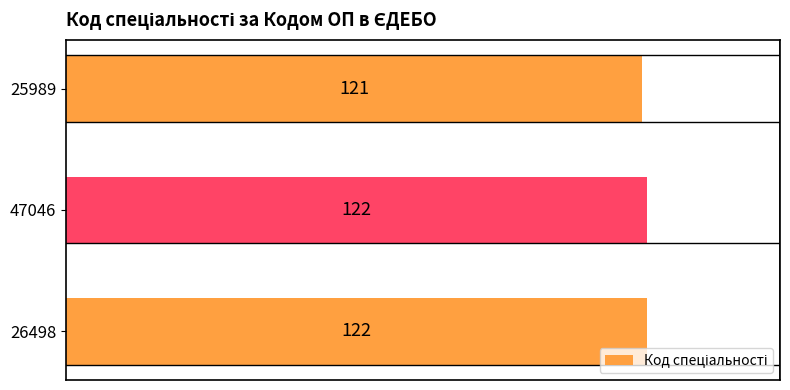

What is the difference between the maximum and minimum values?

1